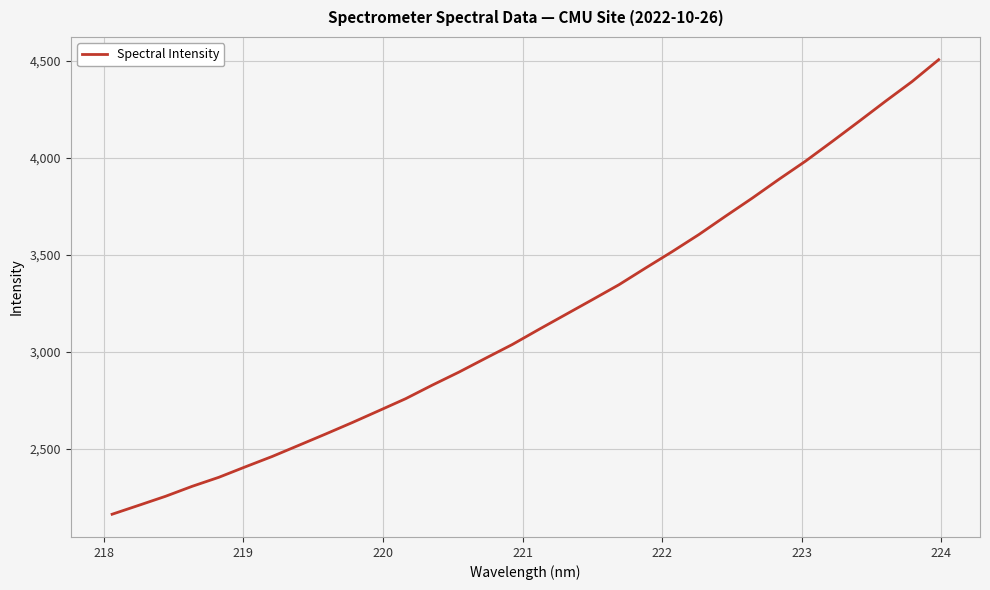

What is the maximum value shown in the chart?

4506.4